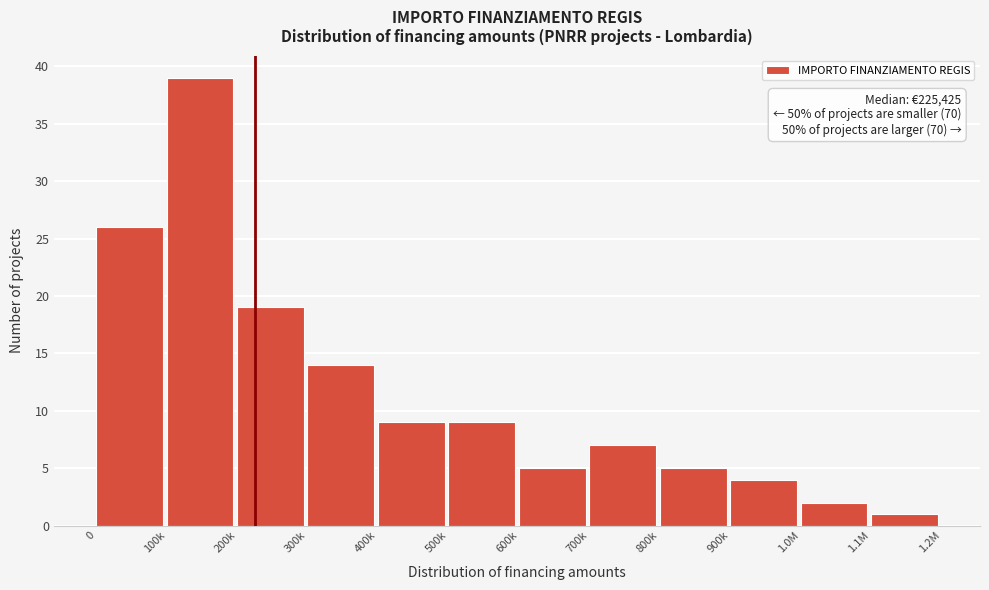

Reading left to right, what are all the values shown in this chart?

26	39	19	14	9	9	5	7	5	4	2	1